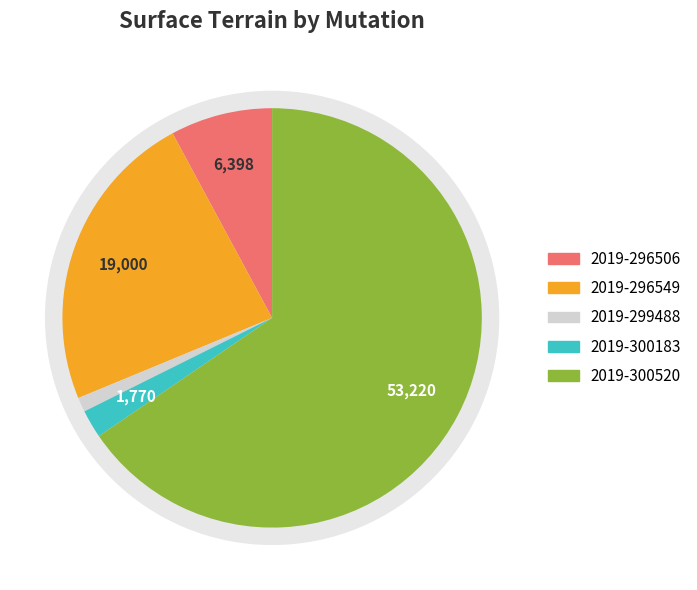

True or false: 2019-296506 accounts for 16% of the total.

False